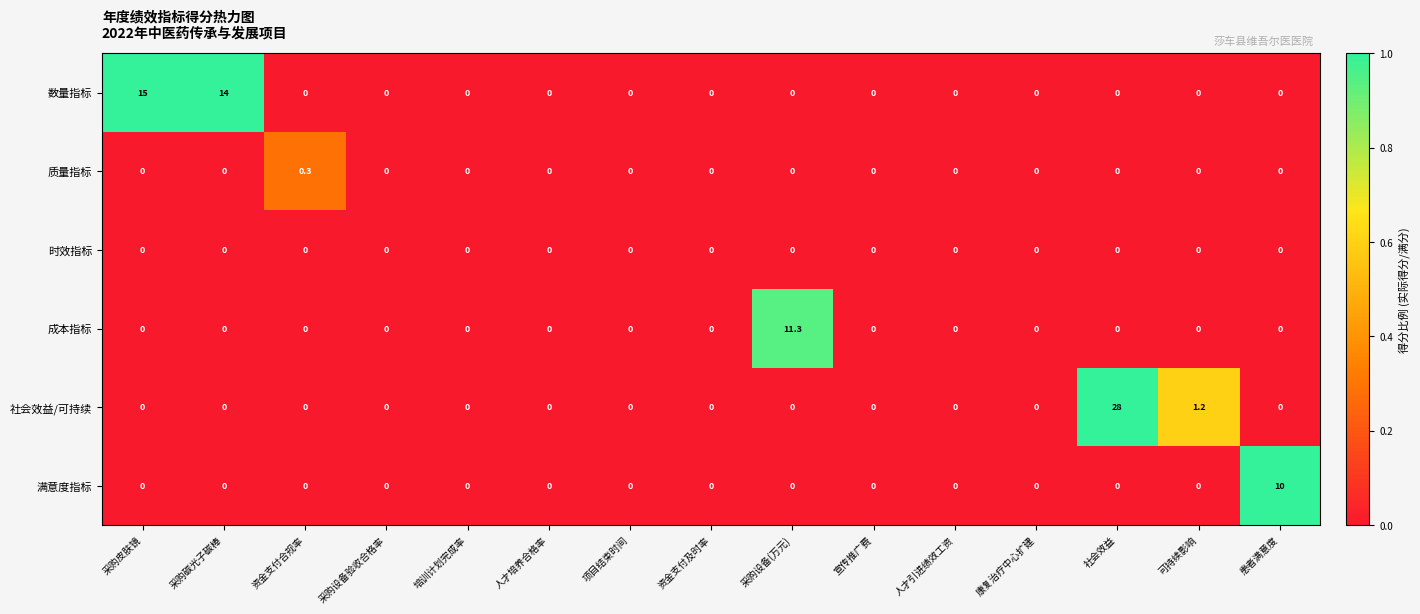

List the series in order of their peak value, highest first.

社会效益/可持续, 数量指标, 成本指标, 满意度指标, 质量指标, 时效指标